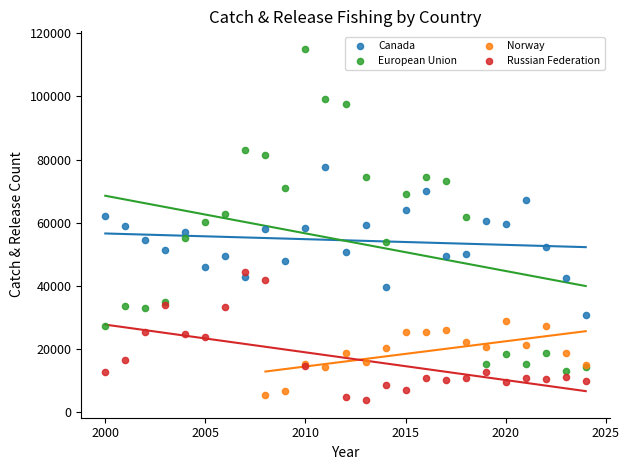

Which series has the largest Y range (max minus min)?

European Union